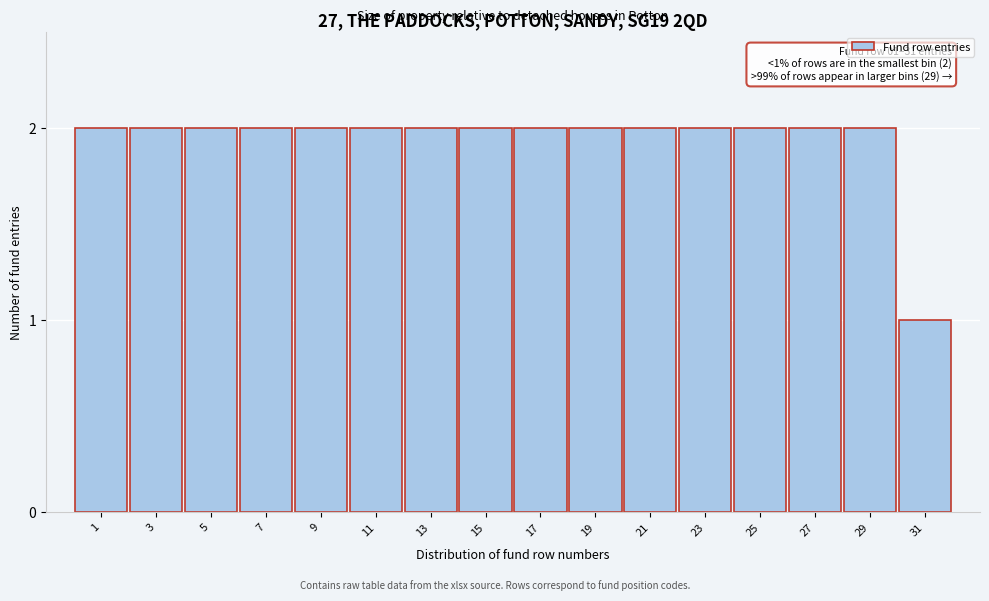

Reading left to right, transcribe all the data shown in this chart.

2	2	2	2	2	2	2	2	2	2	2	2	2	2	2	1